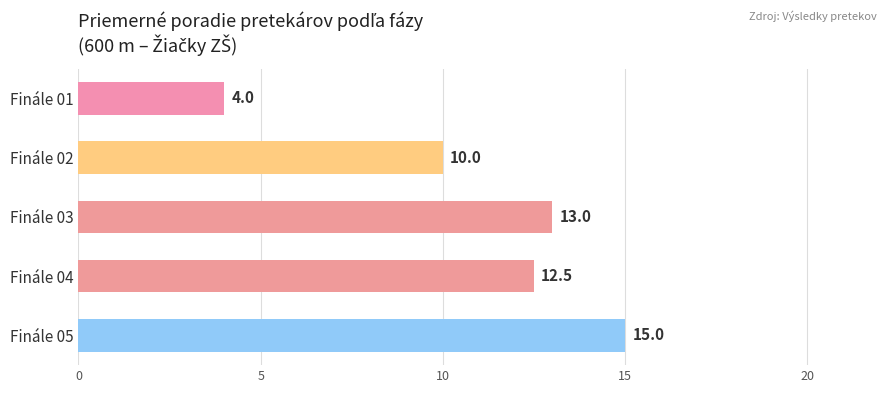

Where is the data nearest to the value 9?

Finále 02